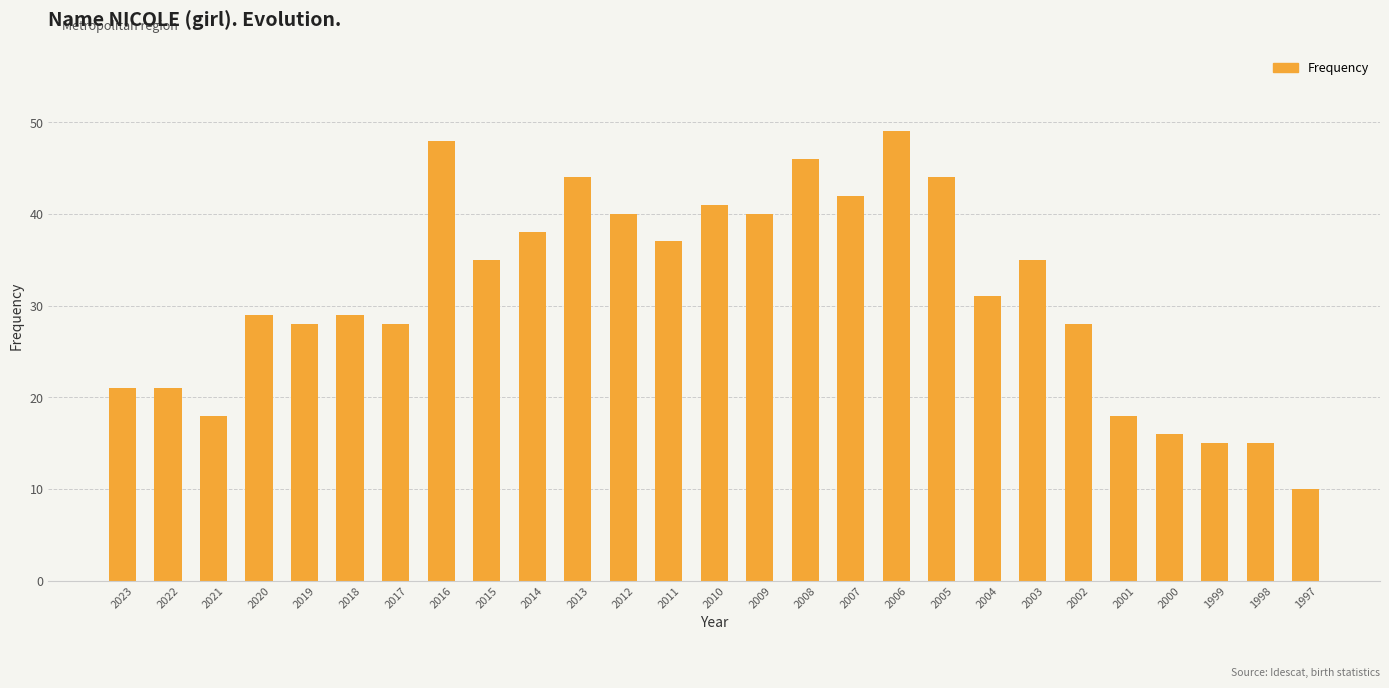

What is the difference between the maximum and minimum values?

39